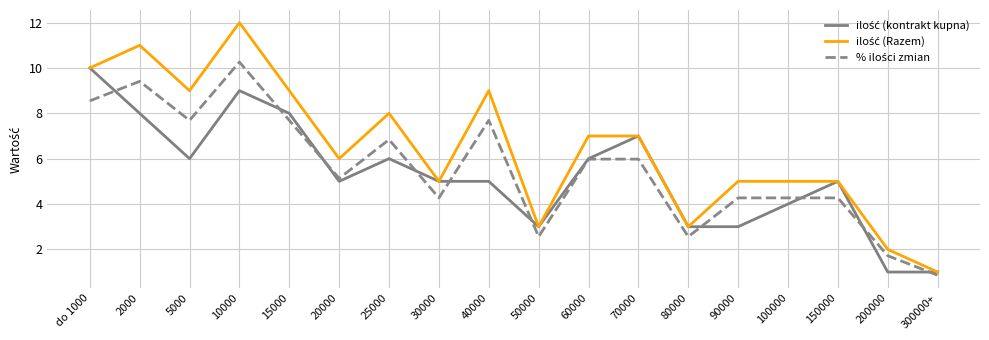

What is the spread (max minus min) of values at 70000?

1.0